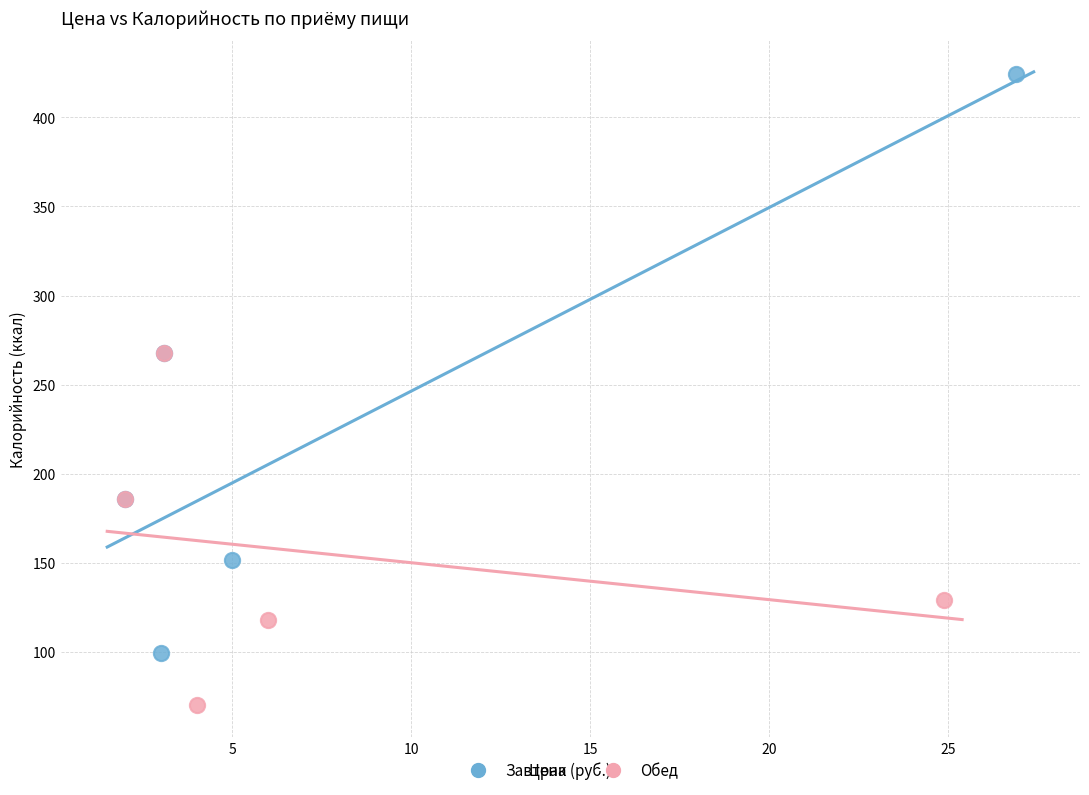

What are all the series names shown in the legend?

Завтрак, Обед